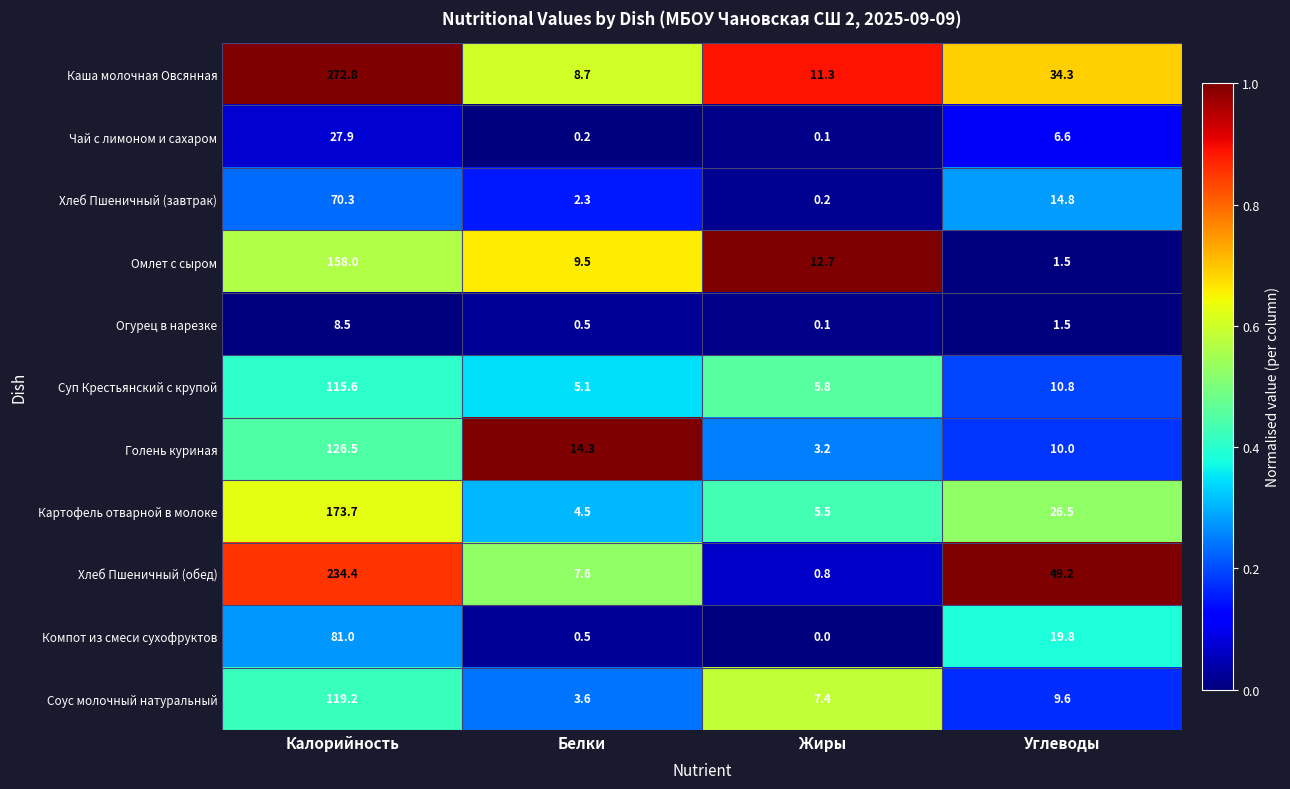

Which series has the widest spread of values?

Каша молочная Овсянная